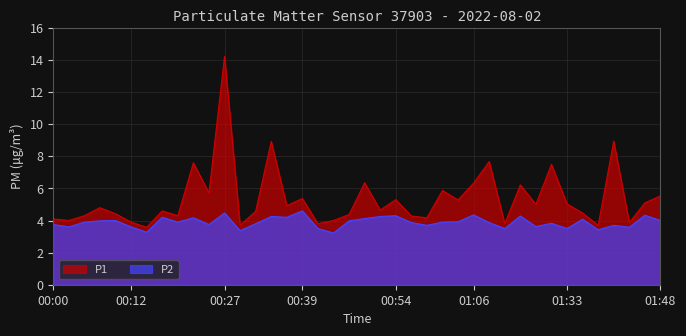

What is the difference between the highest and lowest values at 00:14?

0.3